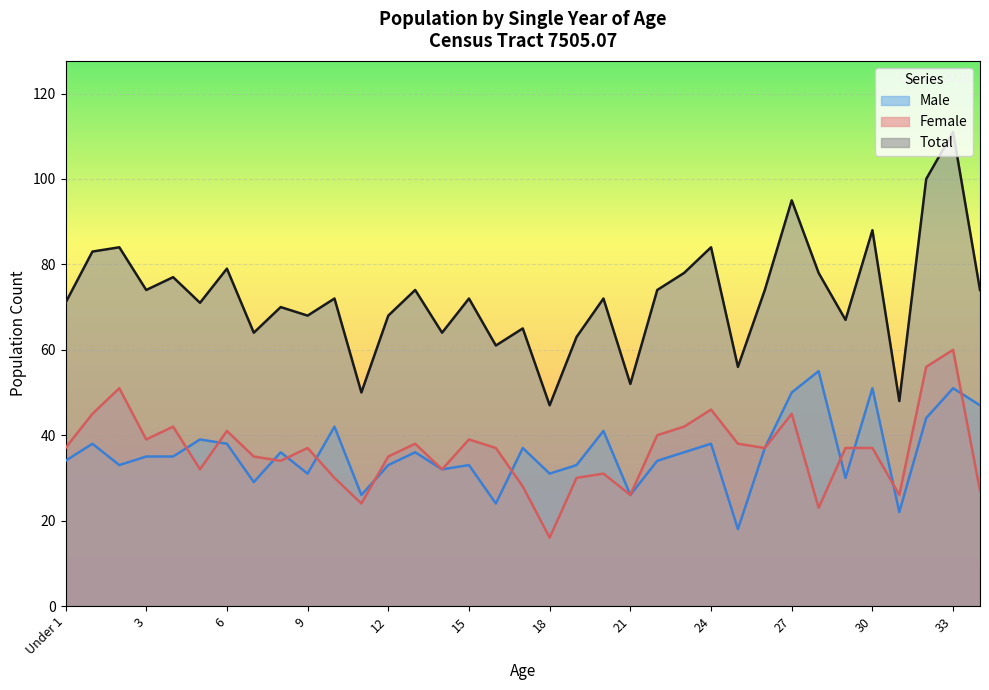

Rank the series by their maximum value, from lowest to highest.

Male, Female, Total